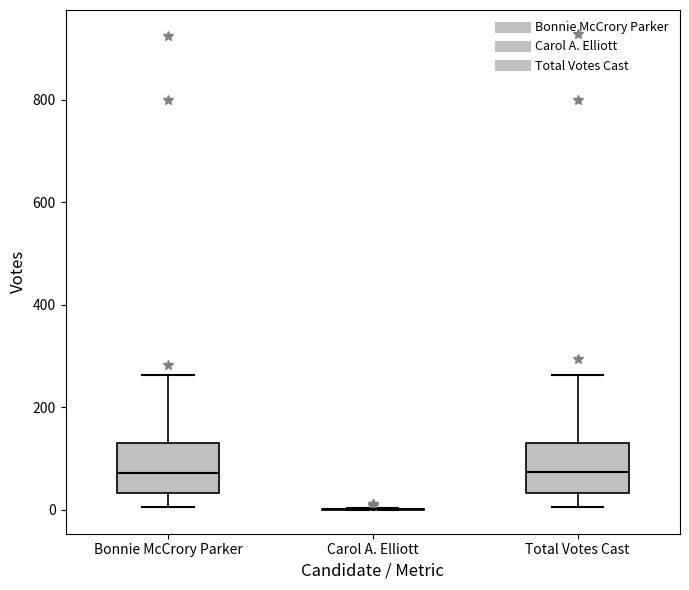

Reading left to right, read every box against the y-axis: the position of its median line, the range the box covers, and the ends of its whiskers. The values are not printed on the chart, so give them approximately, as read against the axis.

Bonnie McCrory Parker: median 80, box 40 to 140, whiskers 0 to 260
Carol A. Elliott: box collapsed to a line at 0, whiskers 0 to 0
Total Votes Cast: median 80, box 40 to 140, whiskers 0 to 260